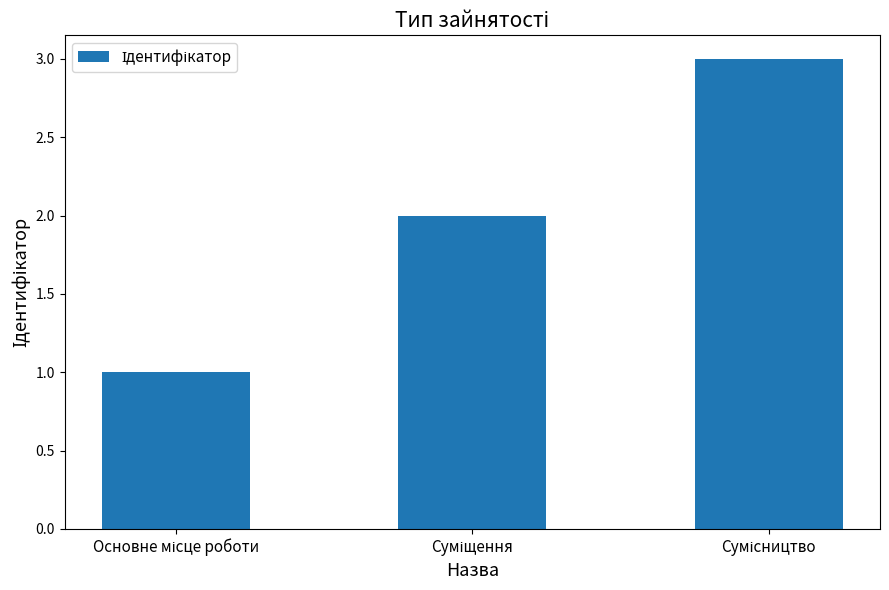

What is the maximum value shown in the chart?

3